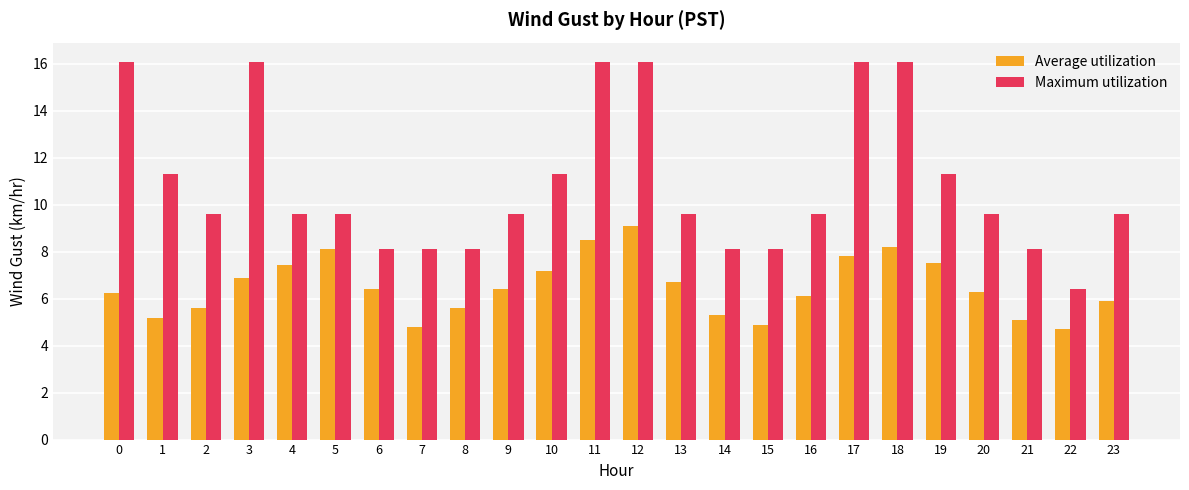

Reading right to left, list all the values displayed in this chart.

Average utilization: 23=5.9	22=4.7	21=5.1	20=6.3	19=7.5	18=8.2	17=7.8	16=6.1	15=4.9	14=5.3	13=6.7	12=9.1	11=8.5	10=7.2	9=6.4	8=5.6	7=4.8	6=6.4	5=8.1	4=7.5	3=6.9	2=5.6	1=5.2	0=6.2
Maximum utilization: 23=9.6	22=6.4	21=8.1	20=9.6	19=11.3	18=16.1	17=16.1	16=9.6	15=8.1	14=8.1	13=9.6	12=16.1	11=16.1	10=11.3	9=9.6	8=8.1	7=8.1	6=8.1	5=9.6	4=9.6	3=16.1	2=9.6	1=11.3	0=16.1